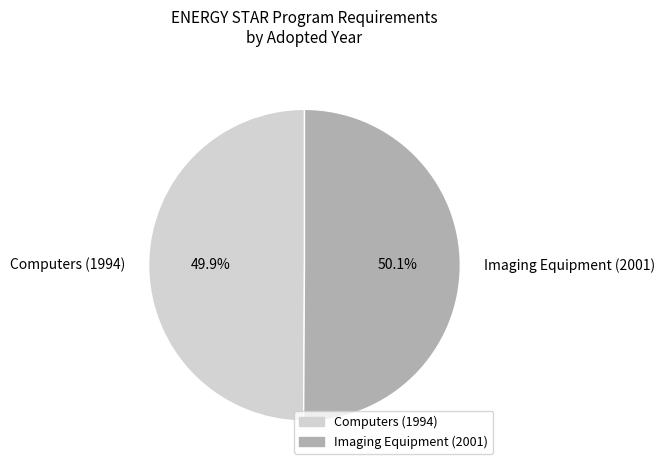

To the nearest percent, what is the average slice percentage?

50%